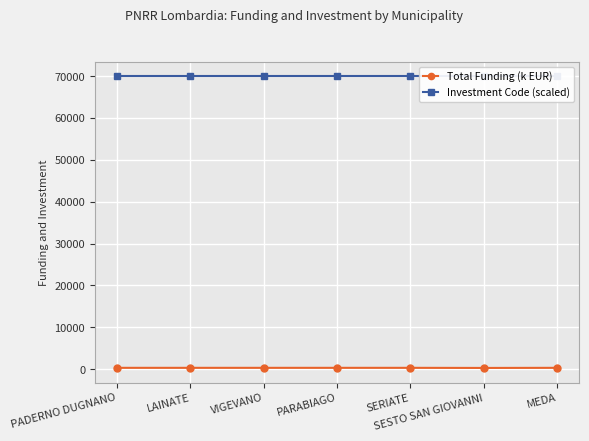

Reading left to right, transcribe all the data shown in this chart.

Total Funding (k EUR): PADERNO DUGNANO=299.8	LAINATE=299.8	VIGEVANO=299.8	PARABIAGO=299.8	SERIATE=299.8	SESTO SAN GIOVANNI=272.5	MEDA=299.8
Investment Code (scaled): PADERNO DUGNANO=70000.0	LAINATE=70000.0	VIGEVANO=70000.0	PARABIAGO=70000.0	SERIATE=70000.0	SESTO SAN GIOVANNI=70000.0	MEDA=70000.0